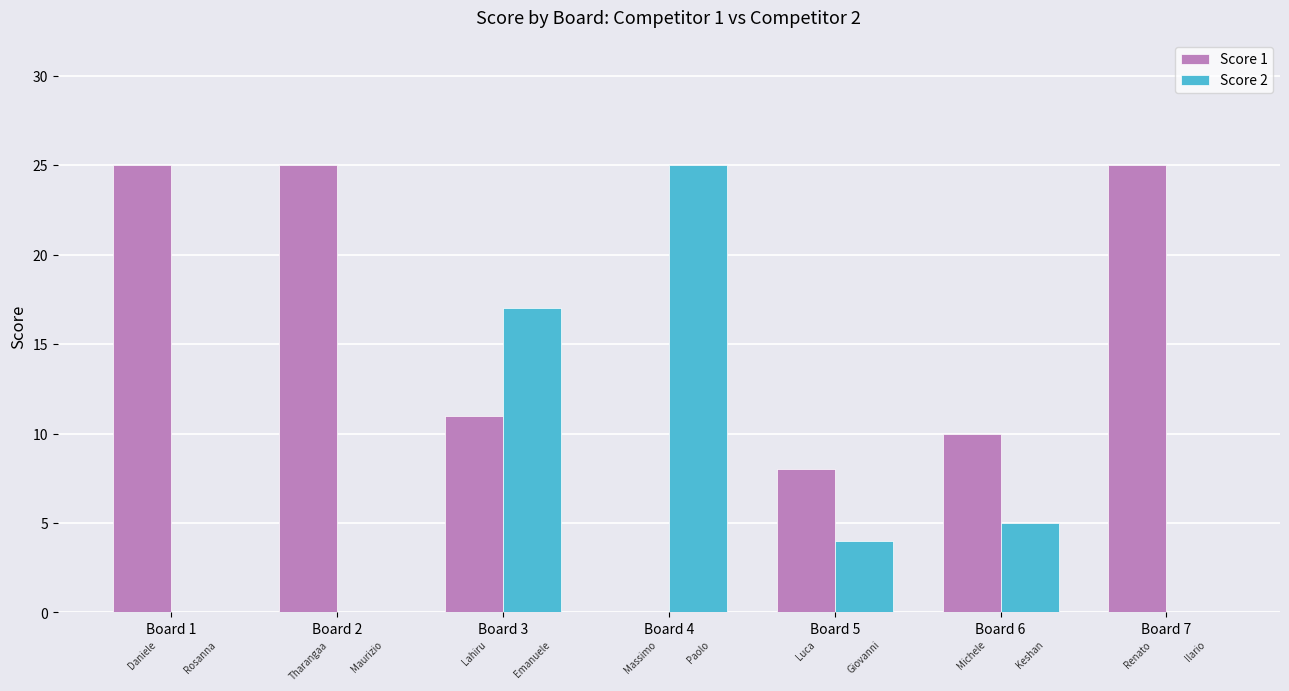

How many positive values does the Score 1 series have?

6